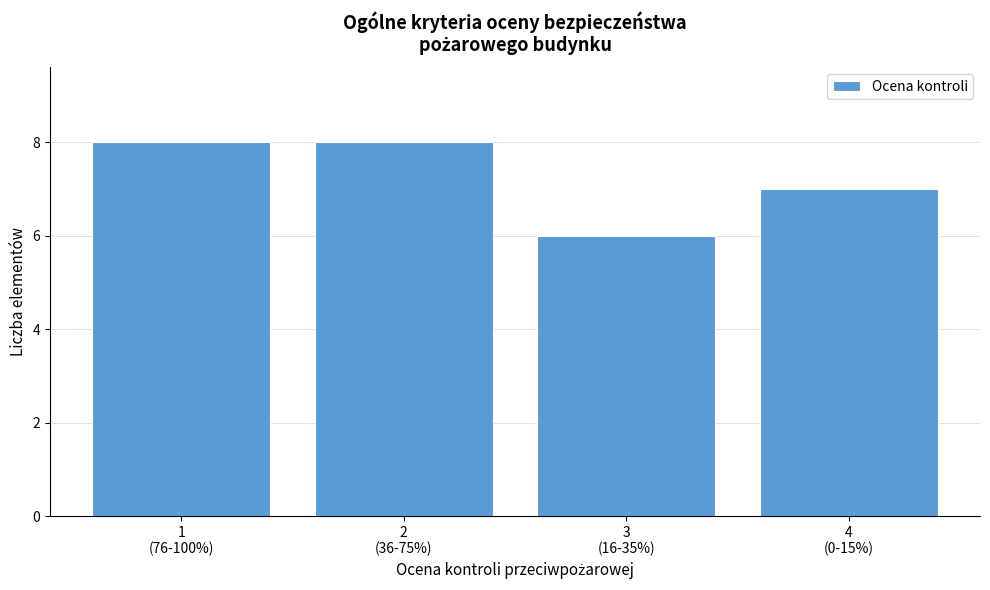

Reading right to left, list all the values displayed in this chart.

7	6	8	8